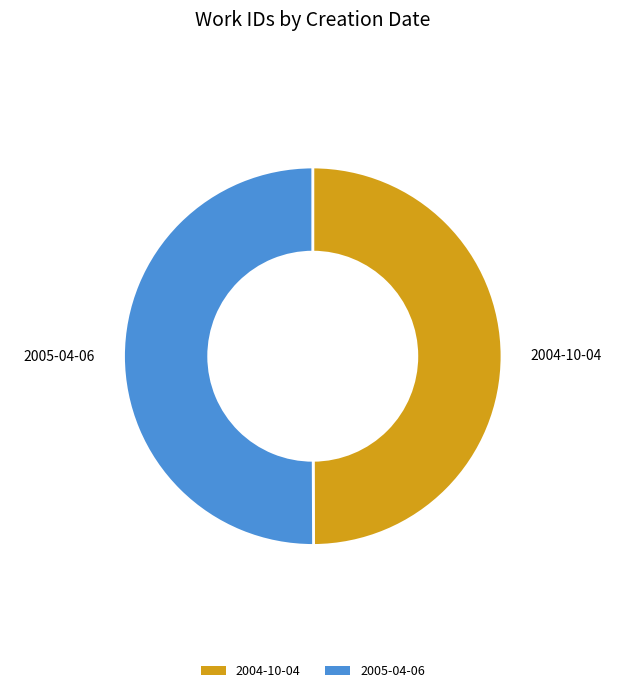

Approximately how many times larger is the value at 2004-10-04 compared to 2005-04-06?

1.0